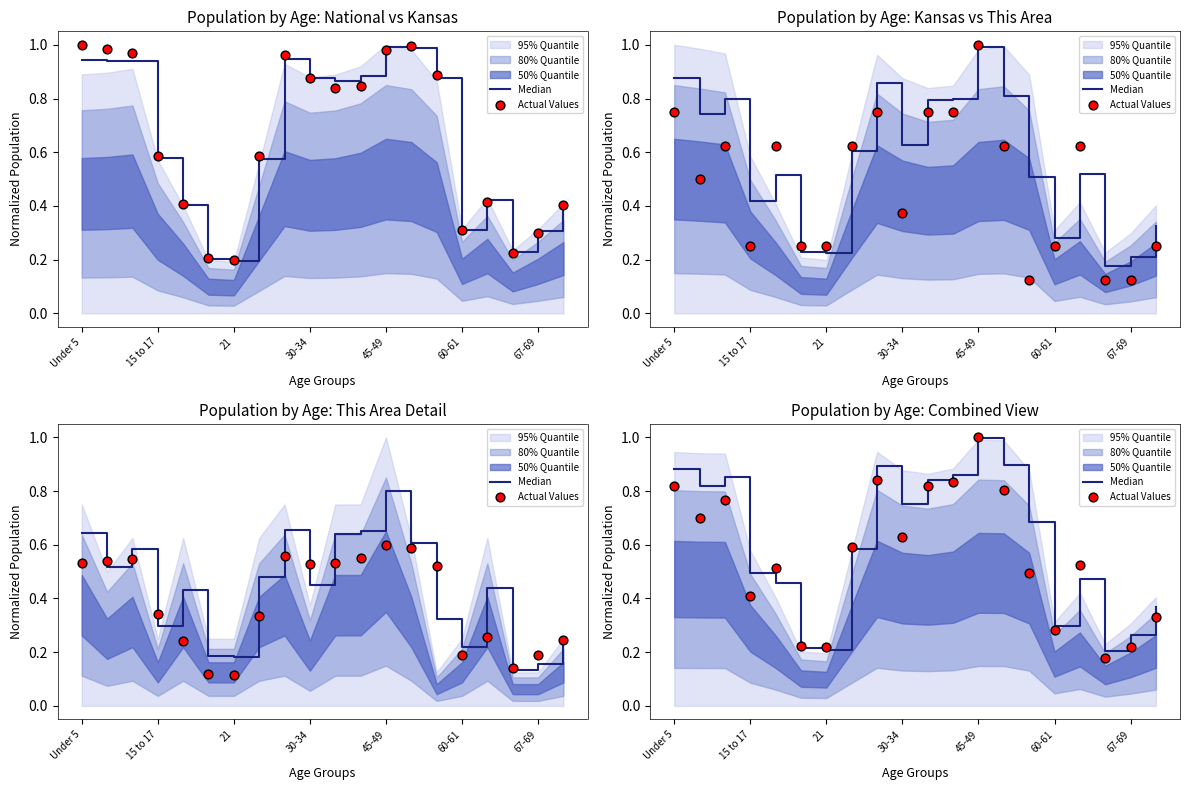

Which series contains the highest Y value?

Actual Values